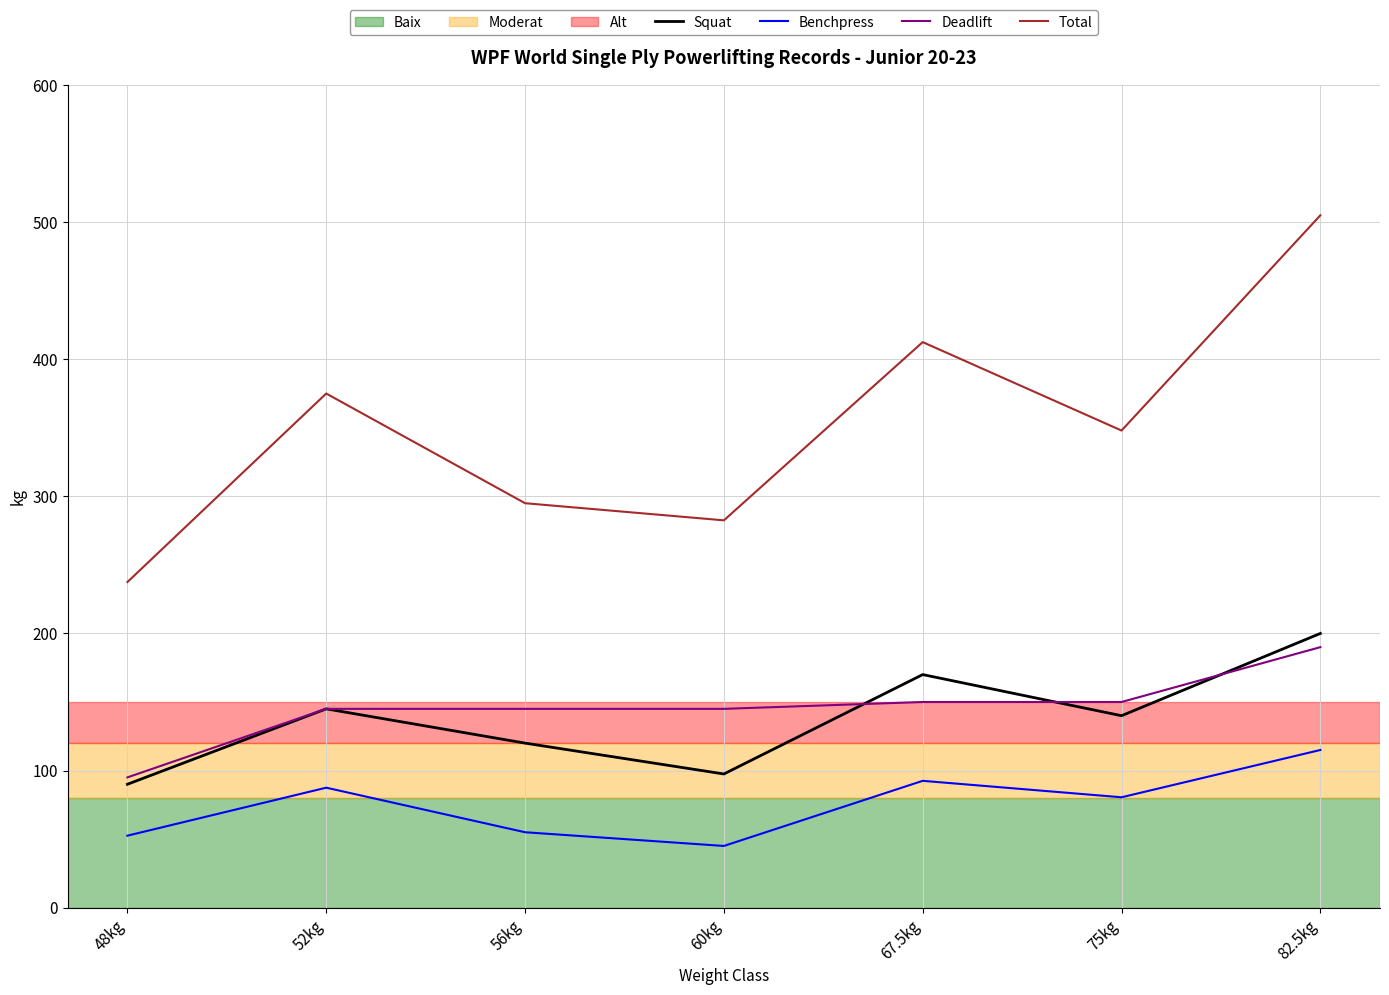

Reading right to left, list all the values displayed in this chart.

Squat: 200.0	140.0	170.0	97.5	120.0	145.0	90.0
Benchpress: 115.0	80.5	92.5	45.0	55.0	87.5	52.5
Deadlift: 190.0	150.0	150.0	145.0	145.0	145.0	95.0
Total: 505.0	348.0	412.5	282.5	295.0	375.0	237.5